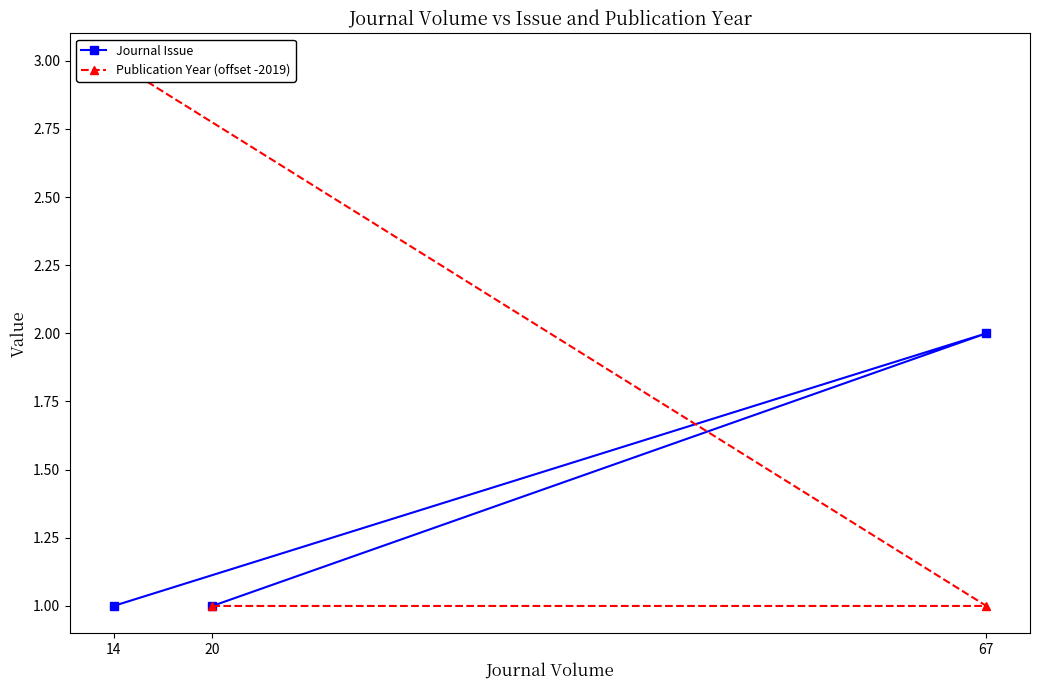

What is the maximum value for Publication Year (offset -2019)?

3